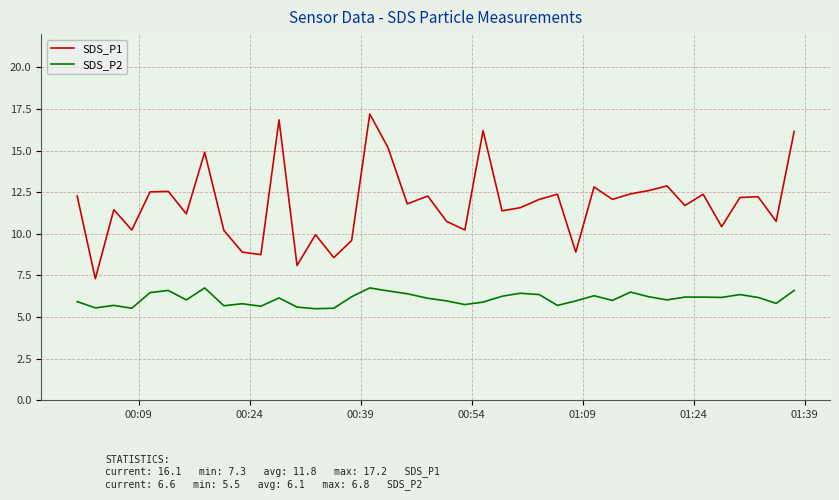

What is the difference between the maximum and minimum values in the SDS_P1 series?

9.9